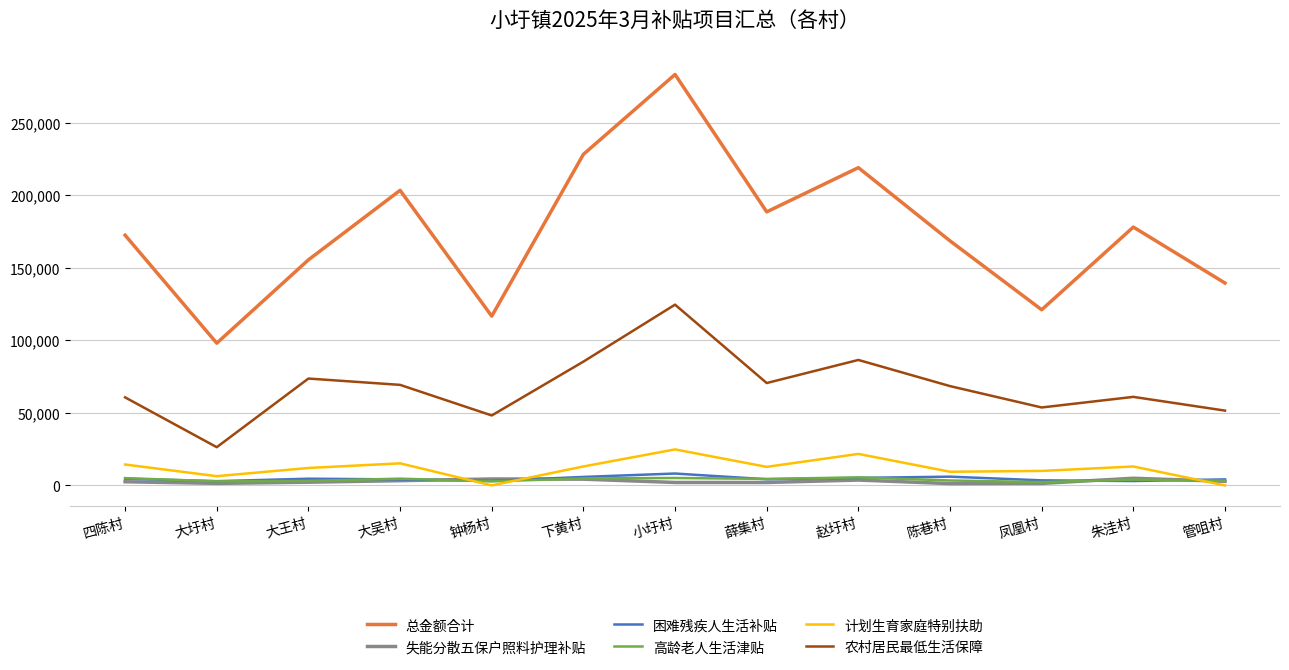

What is the difference between the second highest and second lowest values in the 失能分散五保户照料护理补贴 series?

3060.0